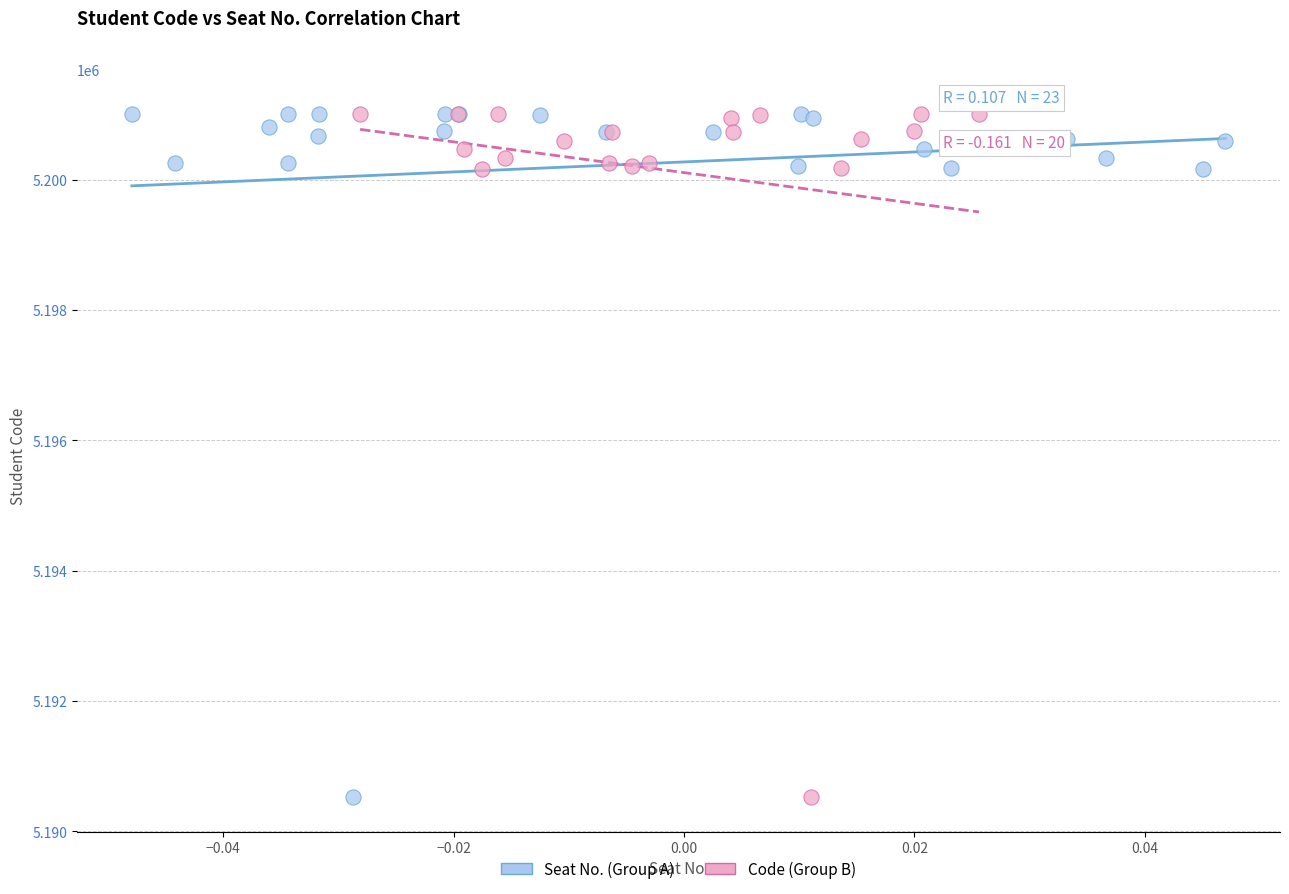

What are all the series names shown in the legend?

Seat No. (Group A), Code (Group B)